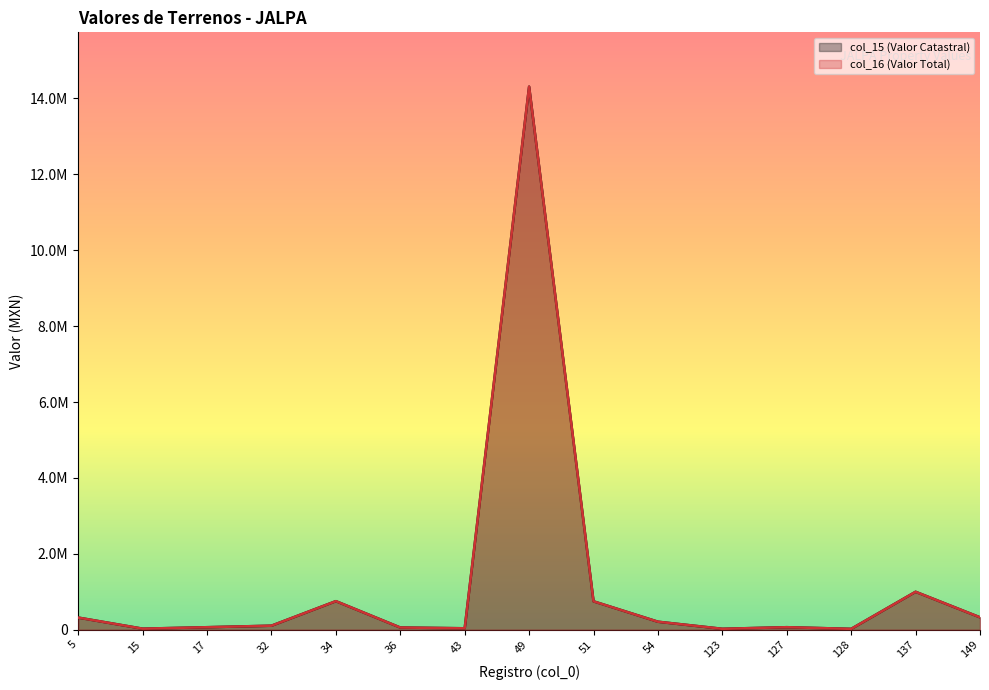

True or false: col_16 (Valor Total) has a value of 19661.2 at 127.

False